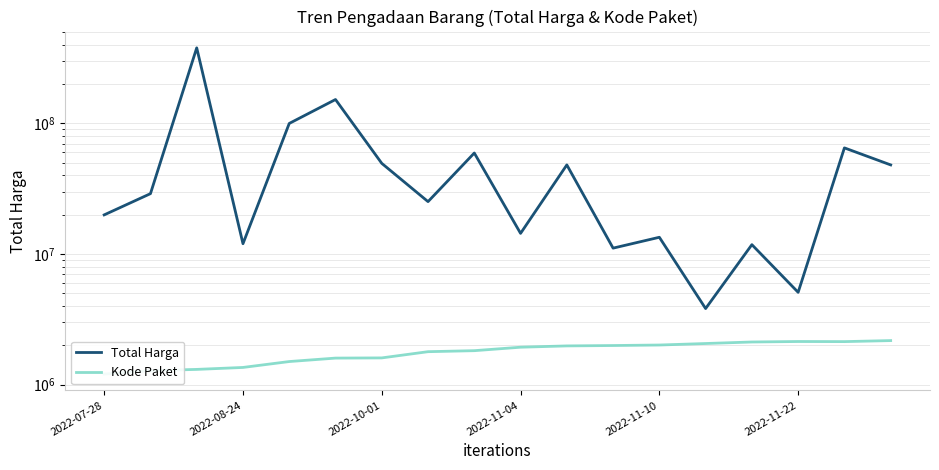

Rank the series at 2022-11-22 from highest to lowest value.

Total Harga, Kode Paket